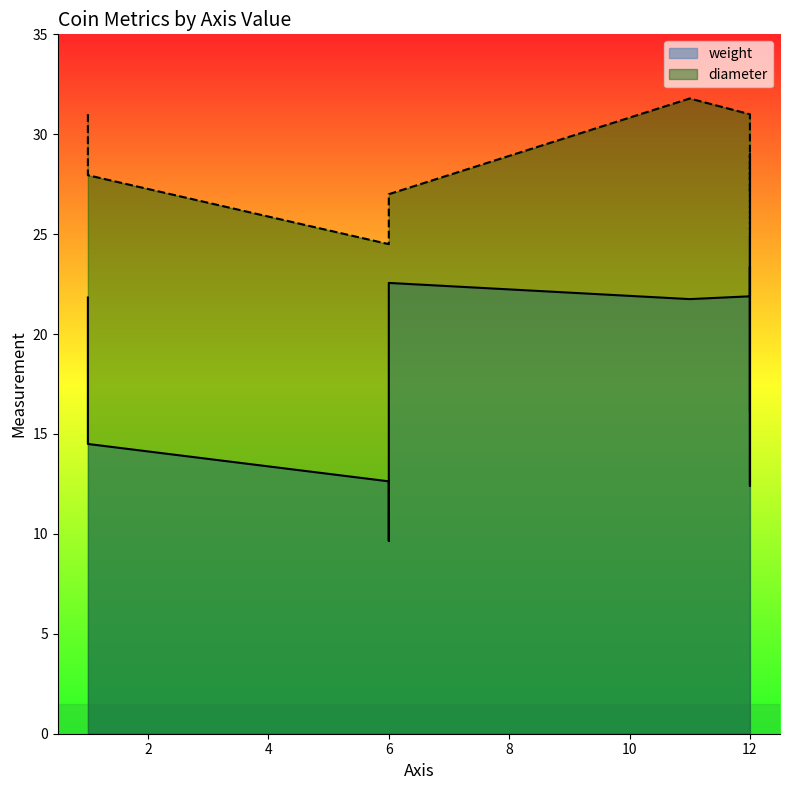

The value of weight at 12 is 7.9. True or false?

False